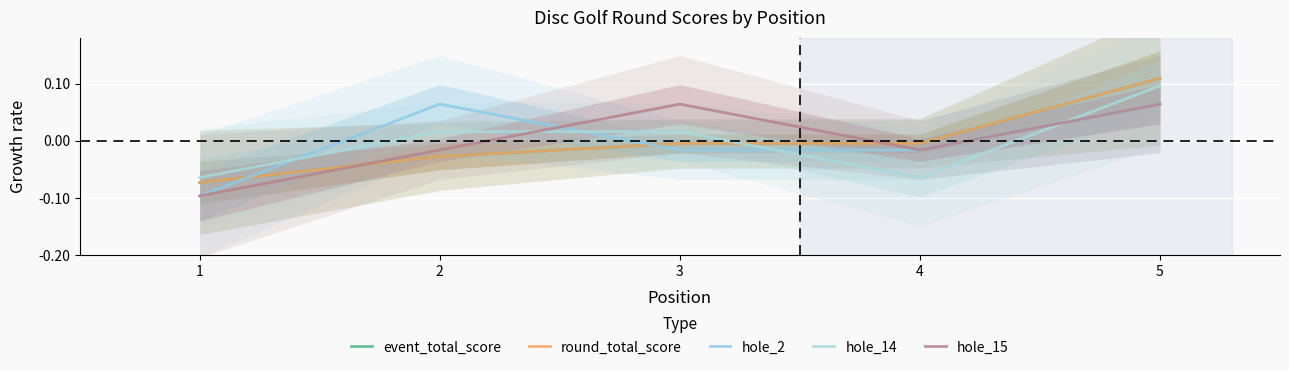

Which category has the lowest value across all series?

1